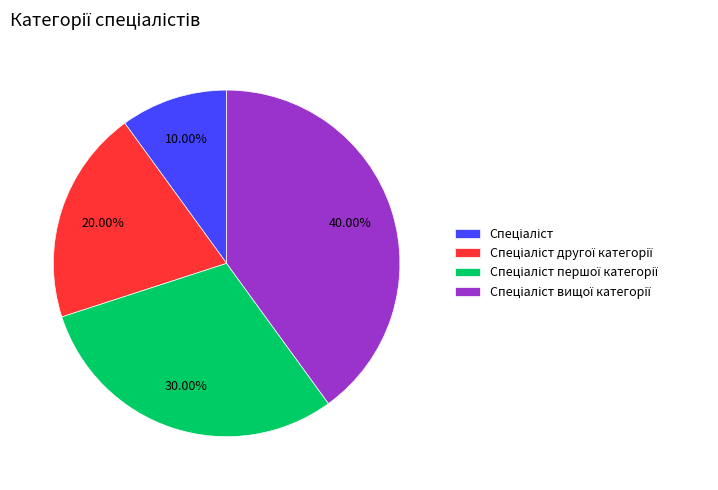

To the nearest percent, what is the difference between the largest and smallest slice percentages?

30%